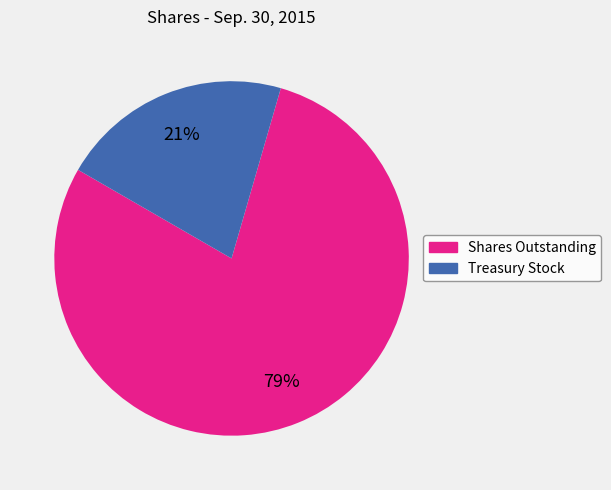

Between Shares Outstanding and Treasury Stock, which is larger?

Shares Outstanding